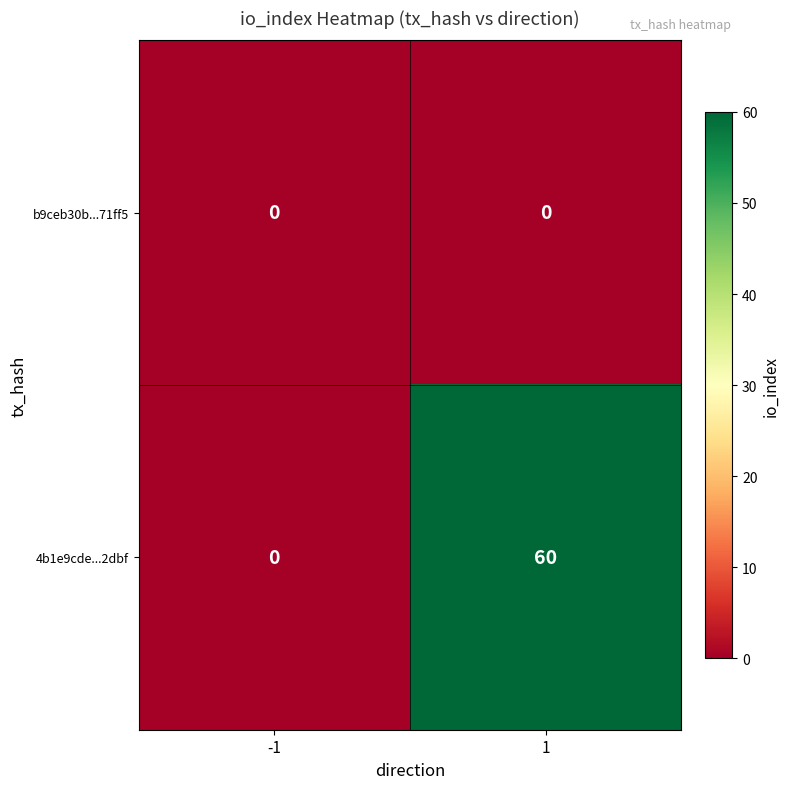

Which series changed the most between -1 and 1?

4b1e9cde...2dbf